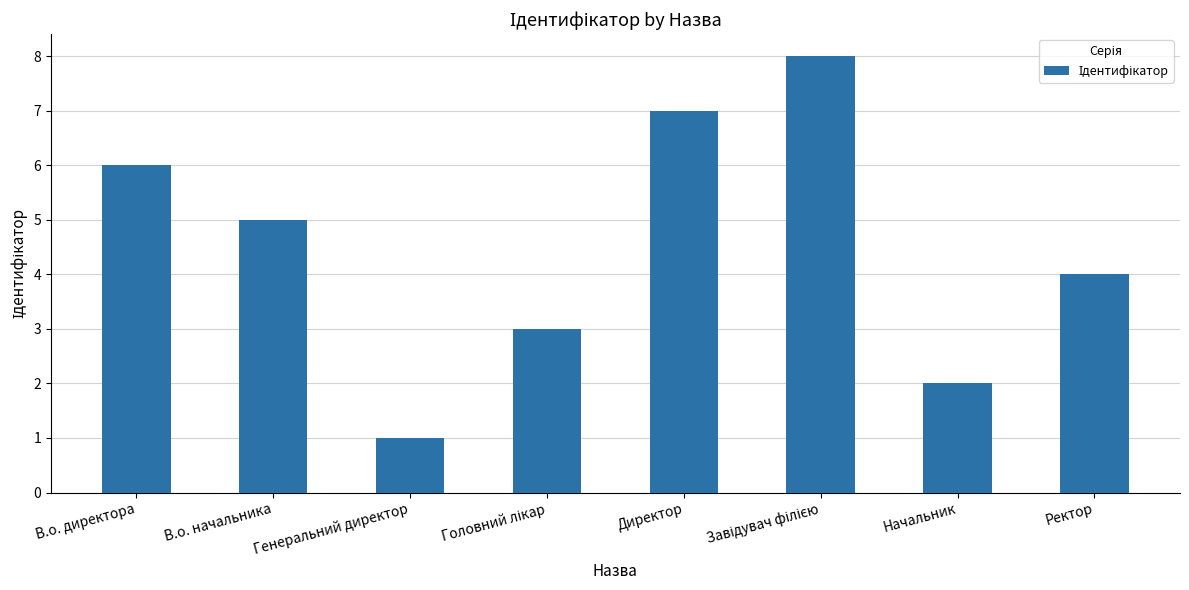

True or false: the data shows 3 at В.о. директора.

False